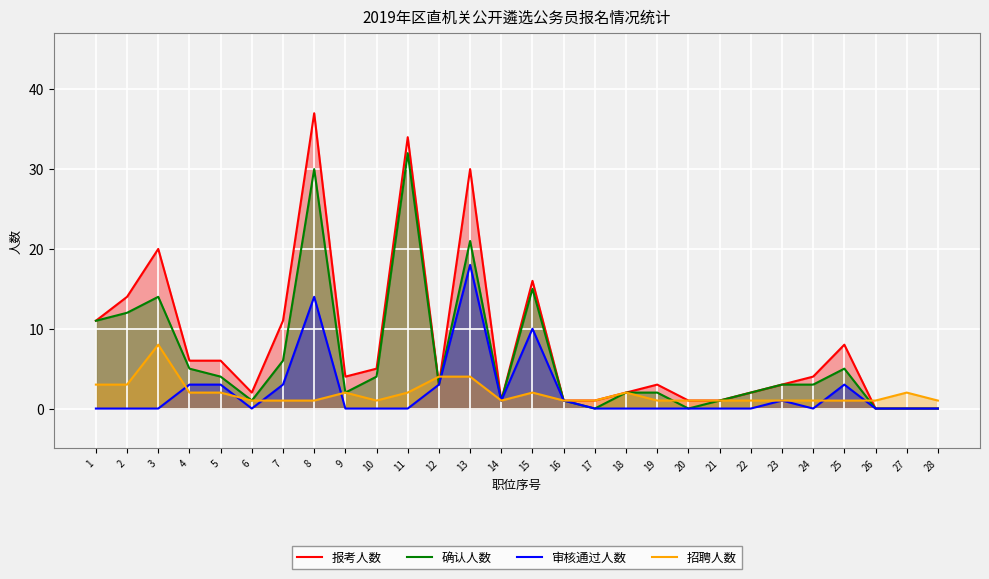

True or false: 招聘人数 has more than 0 points higher than both neighbors.

True